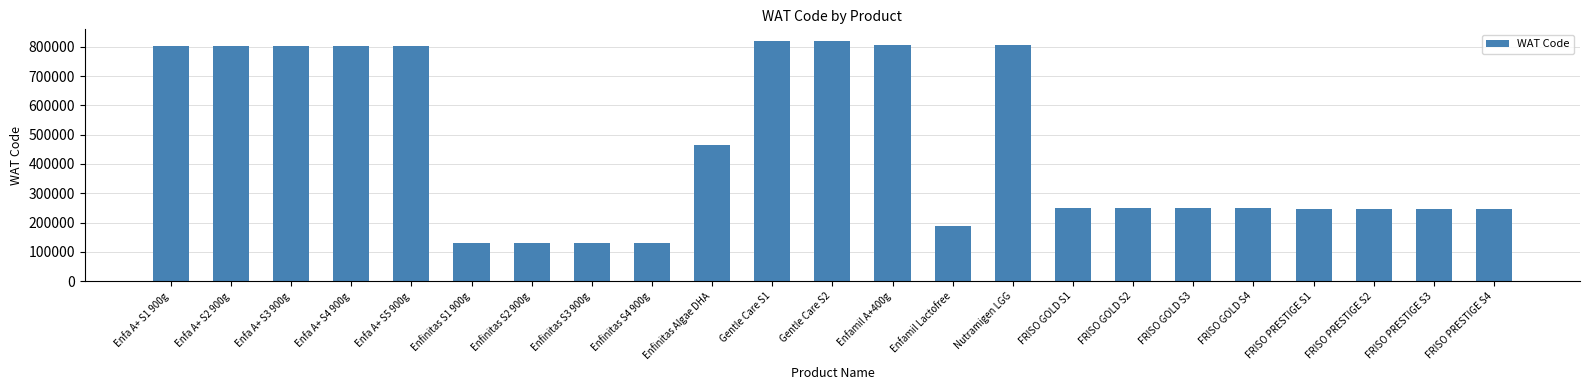

What is the difference between the maximum and minimum values?

689576